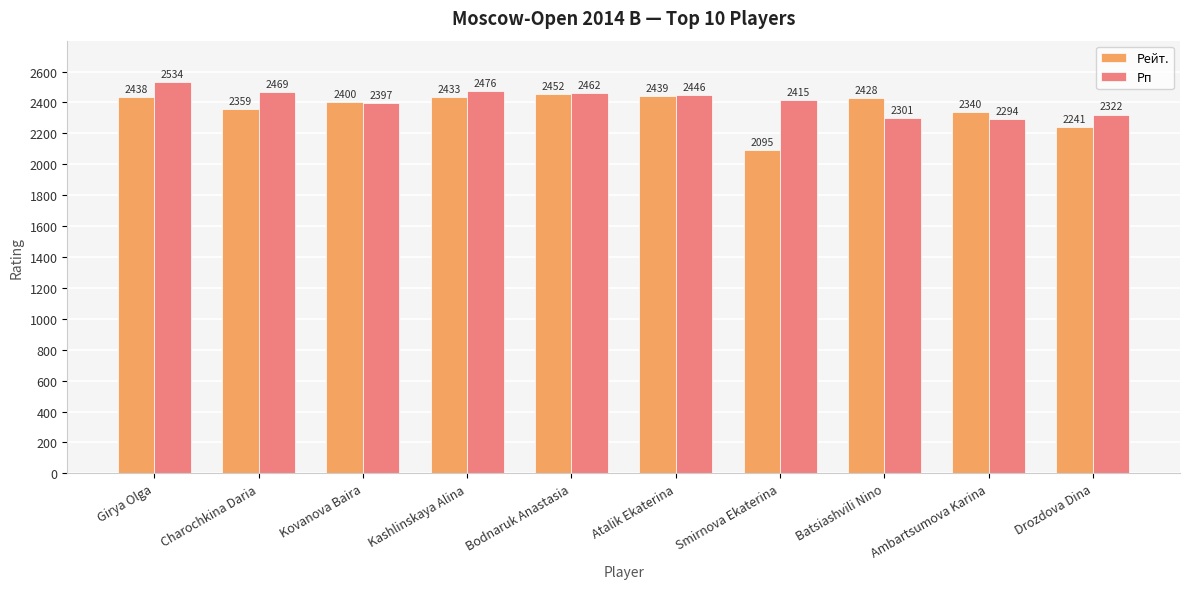

What are all the series names shown in the legend?

Рейт., Рп